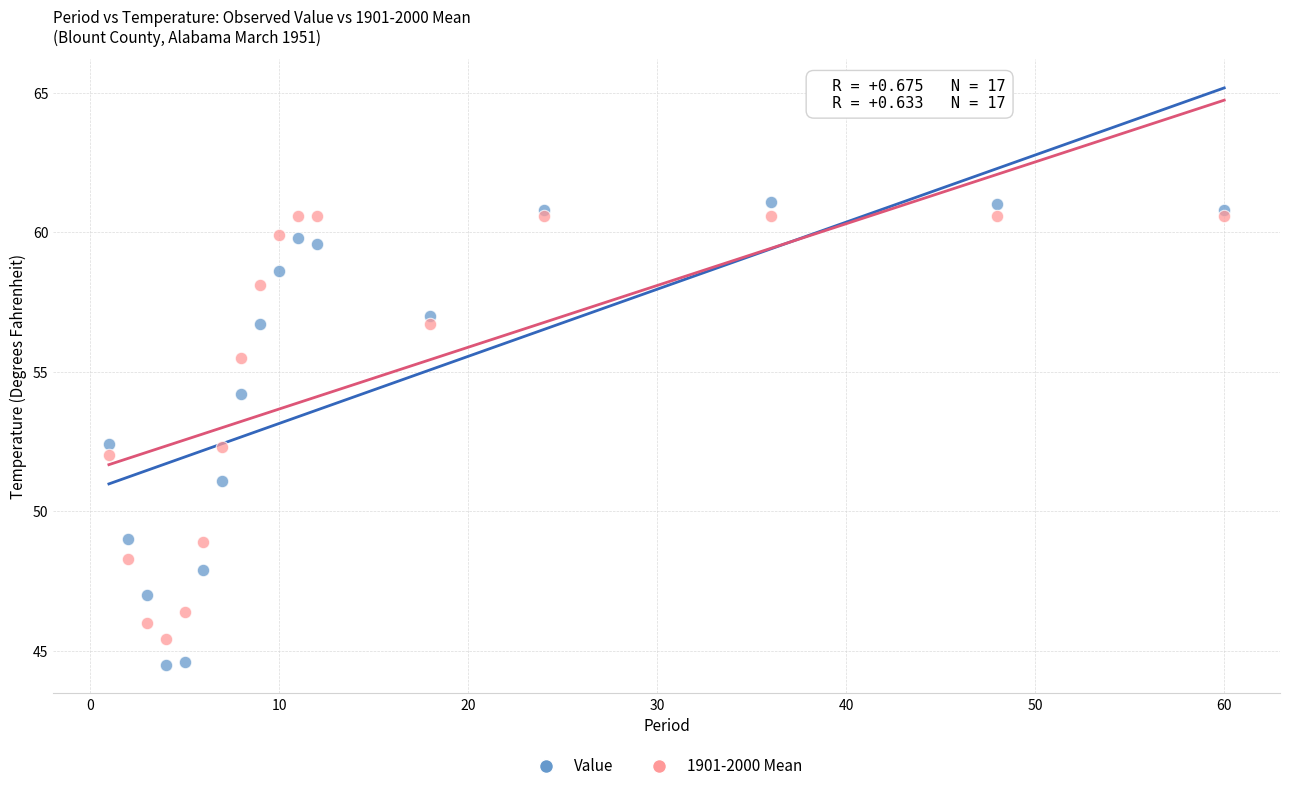

Which series contains the highest Y value?

Value